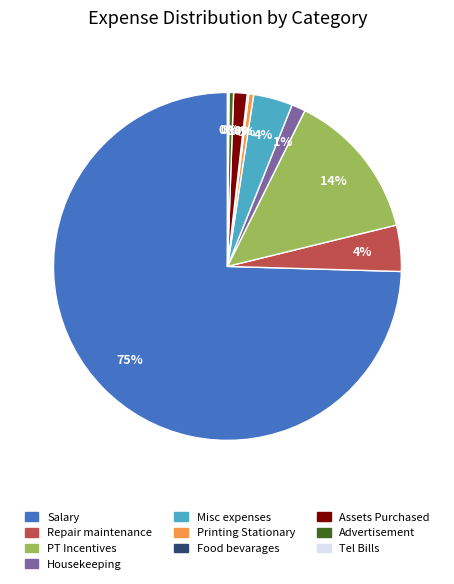

True or false: Repair maintenance accounts for 11% of the total.

False